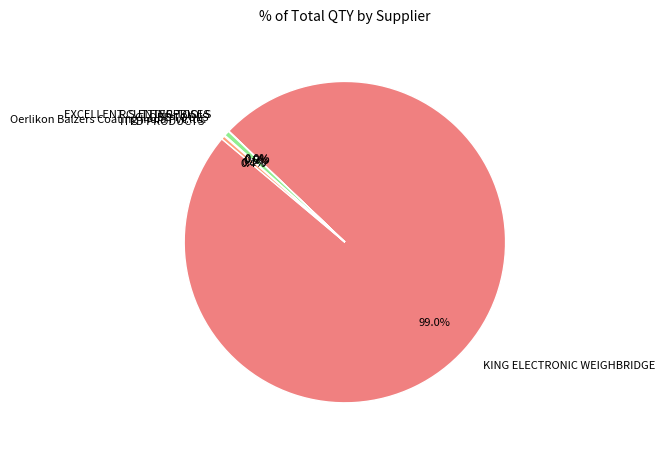

What portion of the pie excludes KING ELECTRONIC WEIGHBRIDGE?

1.0%